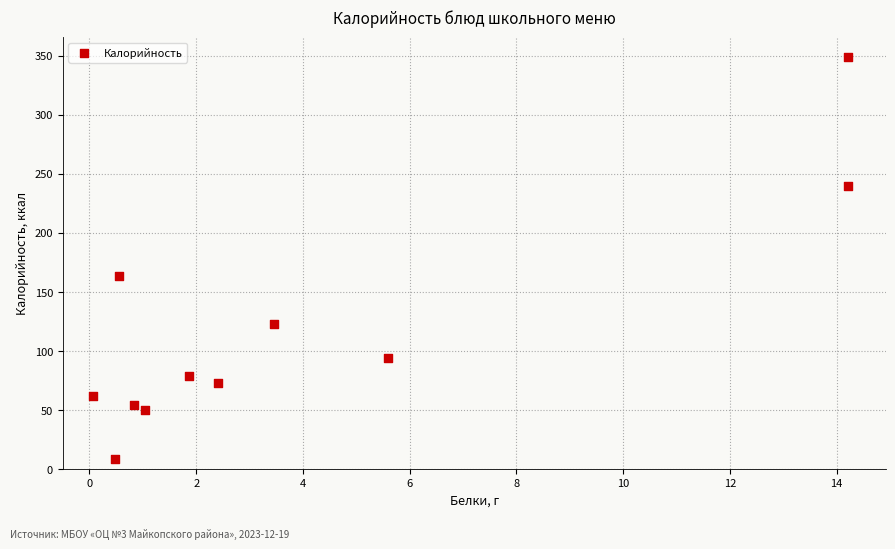

What Y value in the scatter plot is closest to 178?

163.8